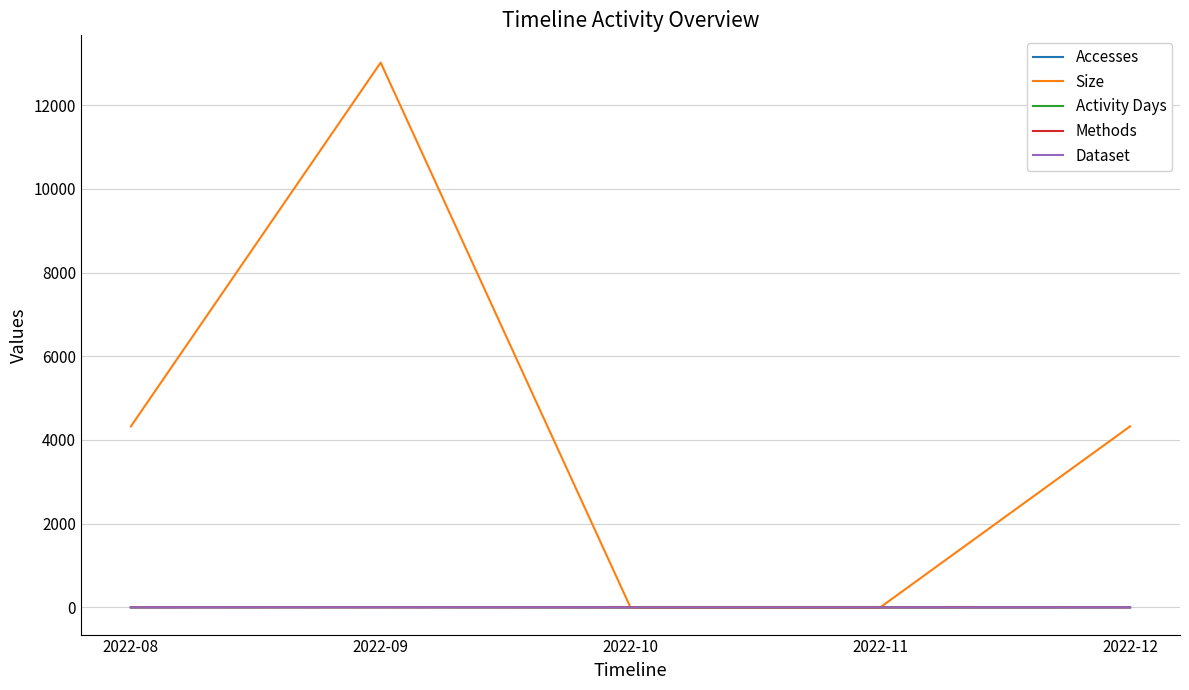

List the series in order of their peak value, lowest first.

Methods, Dataset, Activity Days, Accesses, Size